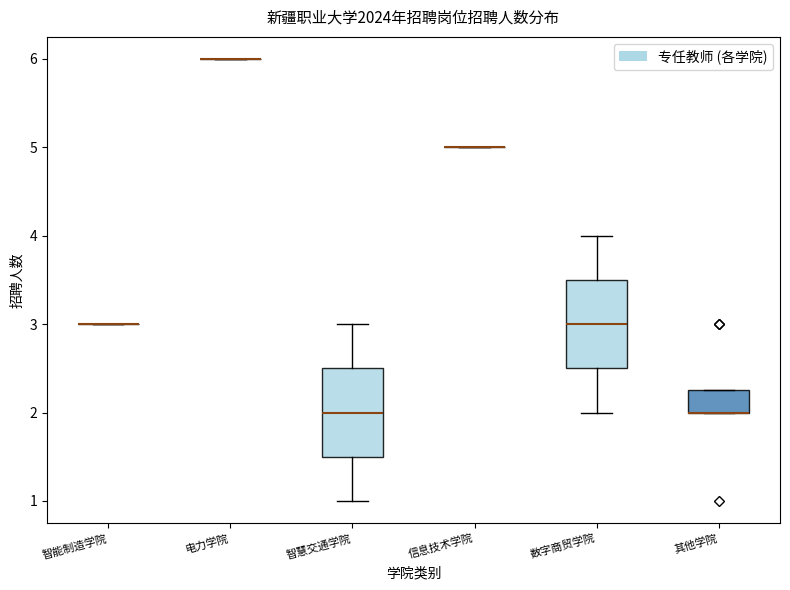

Reading left to right, transcribe this box plot: for each box, give where its median line is, the range the box spans, and where its two whiskers end, as read against the y-axis. The values are not printed on the chart, so give them approximately, as read against the axis.

智能制造学院: box collapsed to a line at 3.0, whiskers 3.0 to 3.0
电力学院: box collapsed to a line at 6.0, whiskers 6.0 to 6.0
智慧交通学院: median 2.0, box 1.5 to 2.5, whiskers 1.0 to 3.0
信息技术学院: box collapsed to a line at 5.0, whiskers 5.0 to 5.0
数字商贸学院: median 3.0, box 2.5 to 3.5, whiskers 2.0 to 4.0
其他学院: median 2.0 (drawn on the box's lower edge), box 2.0 to 2.3, whiskers 2.0 to 2.3